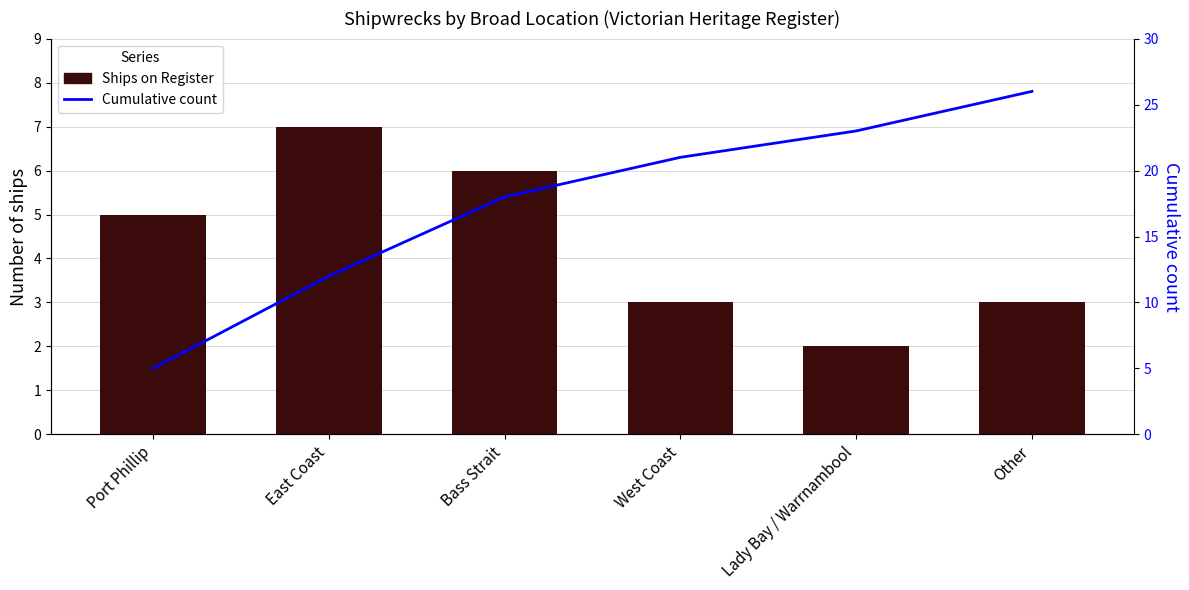

What is the sum of the Cumulative count values at Bass Strait and Lady Bay / Warrnambool?

41